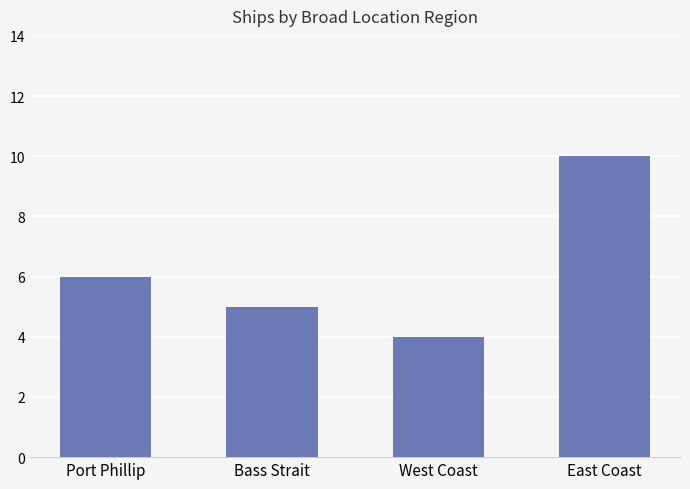

Which label corresponds to the largest value in the chart?

East Coast